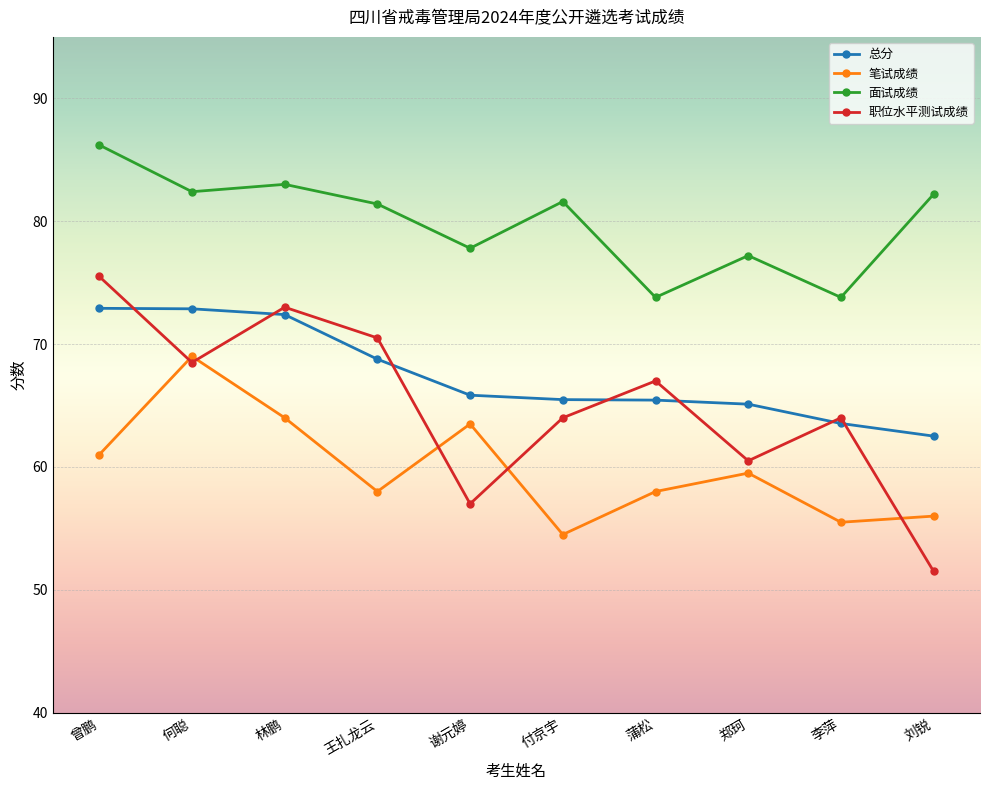

Is it true that 笔试成绩 equals 61.0 at 曾鹏?

True